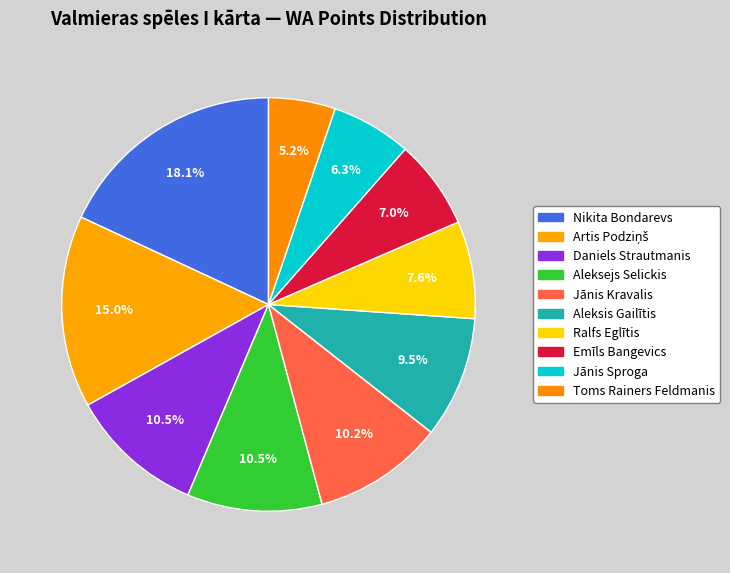

To the nearest percent, what is the combined percentage of Aleksis Gailītis and Artis Podziņš?

25%